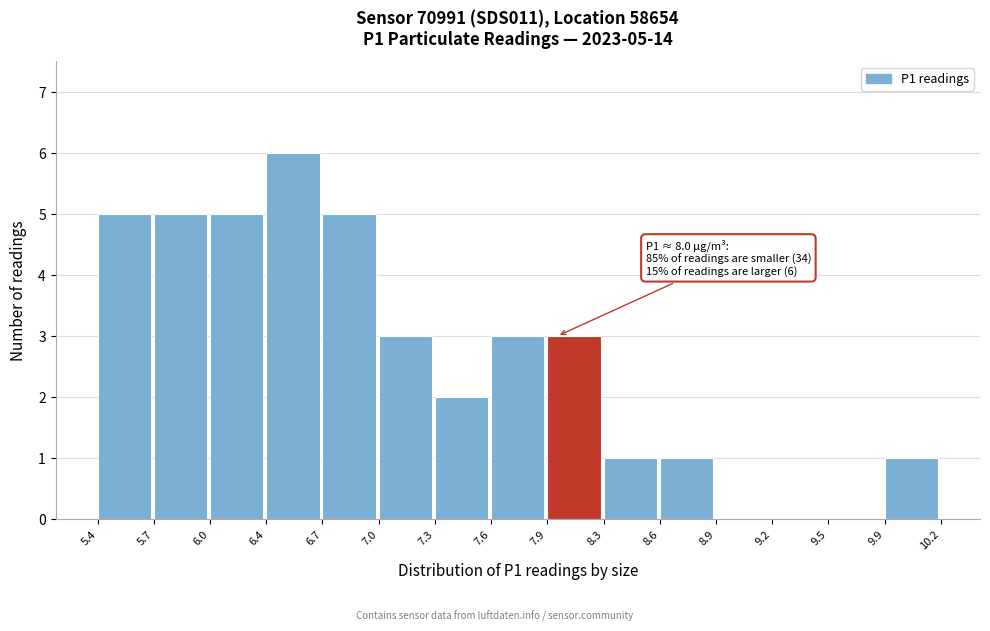

Which range on the x-axis has the tallest bar?

6.4 to 6.7